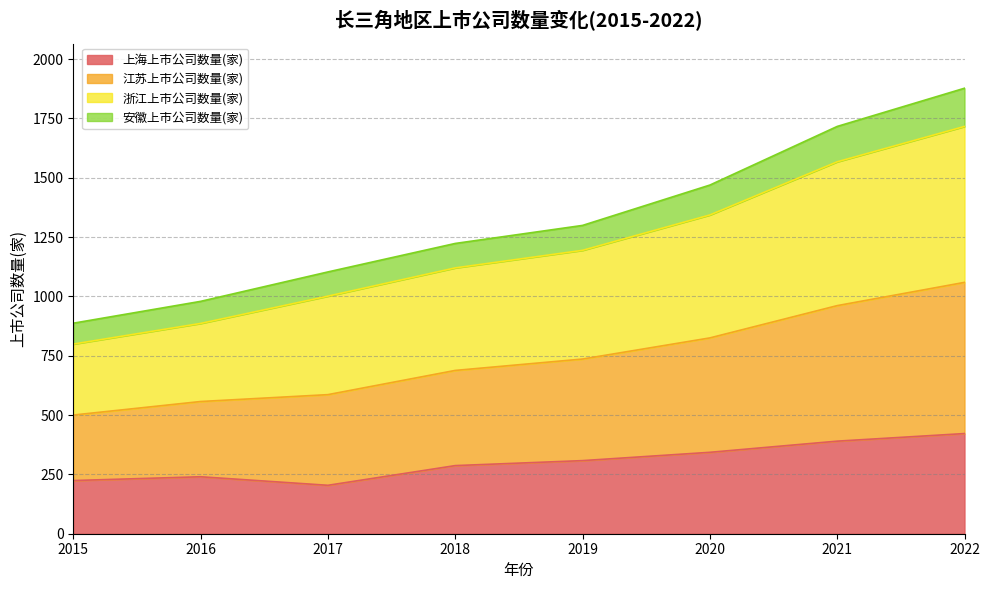

Does the chart display data point markers on the line(s)?

No